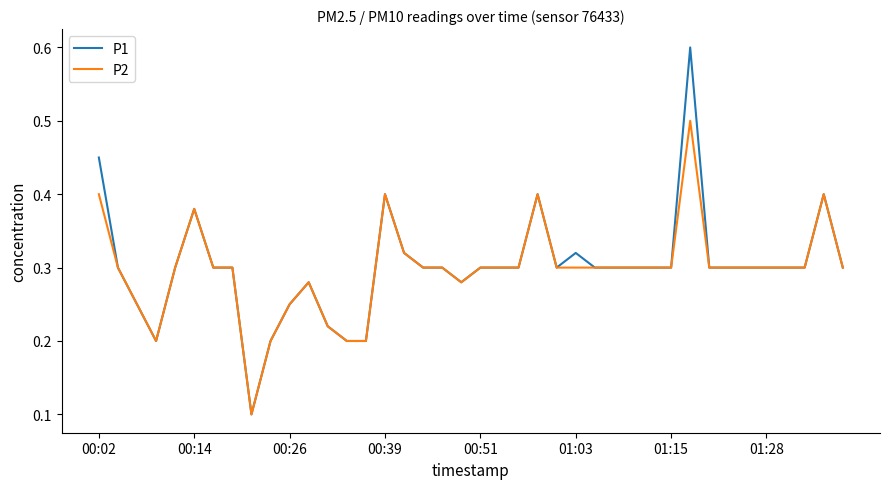

Which series has the widest spread of values?

P1